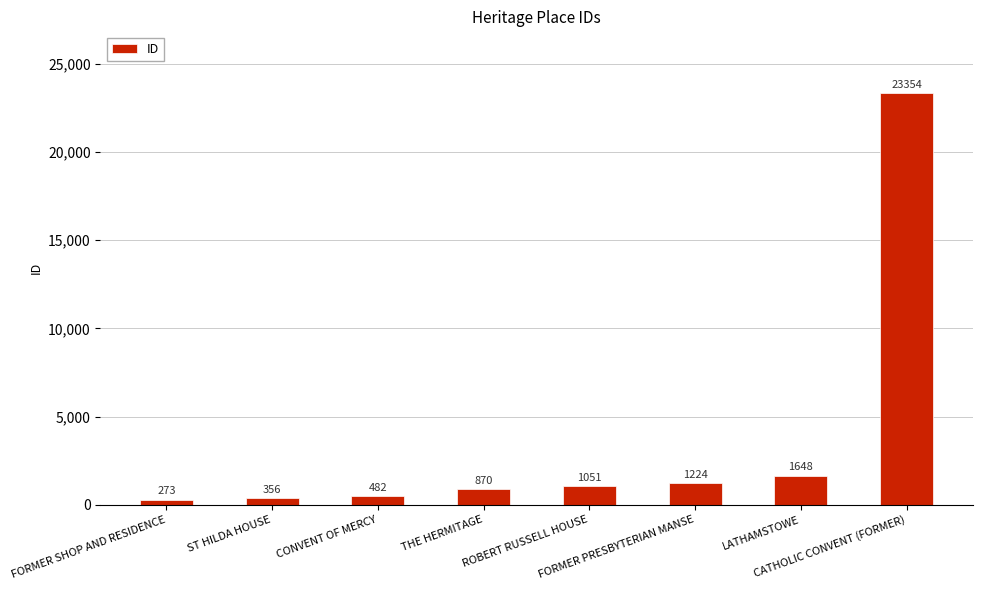

Which label corresponds to the largest value in the chart?

CATHOLIC CONVENT (FORMER)